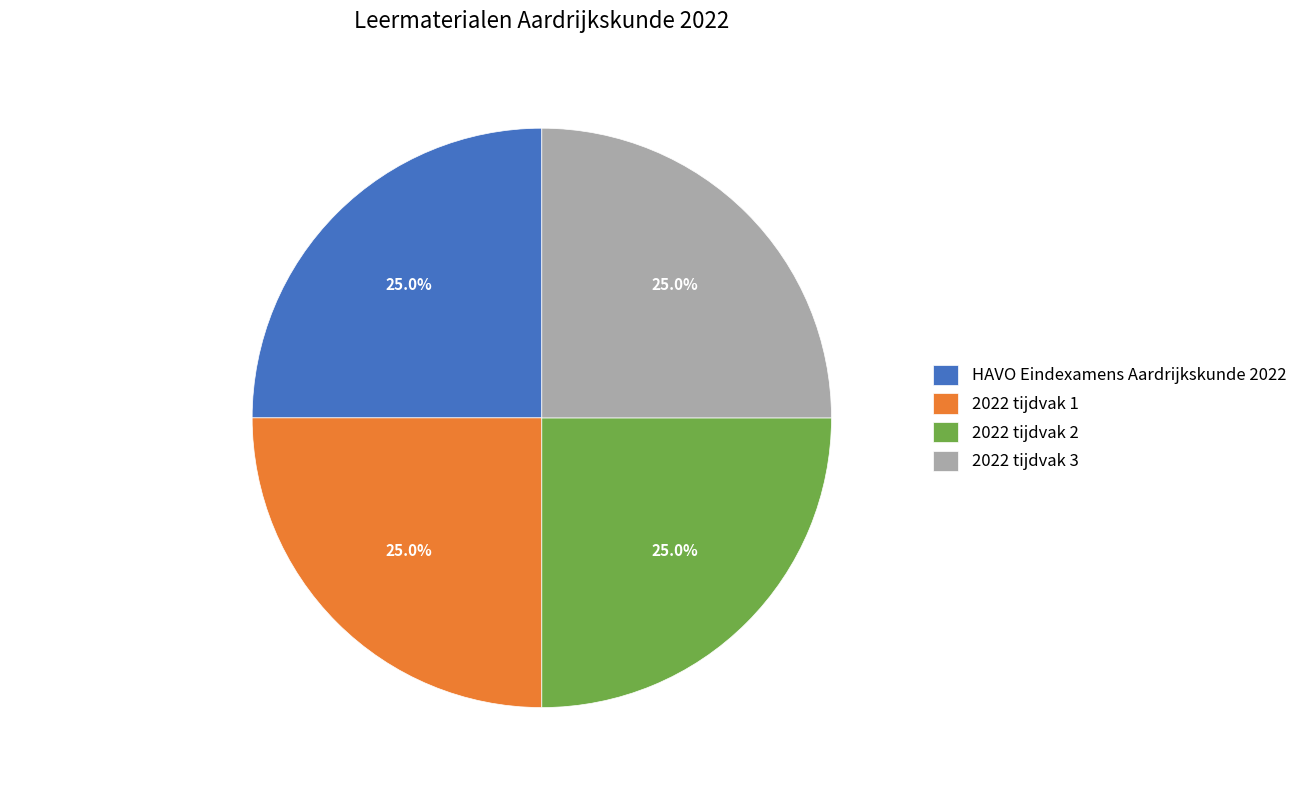

How many segments does this pie chart have?

4